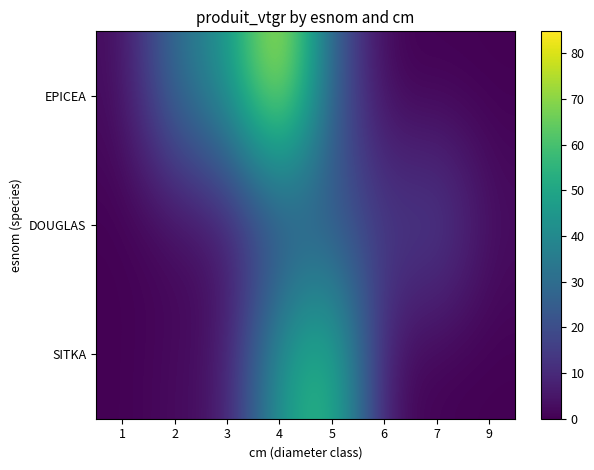

Which label corresponds to the largest value in the chart?

4